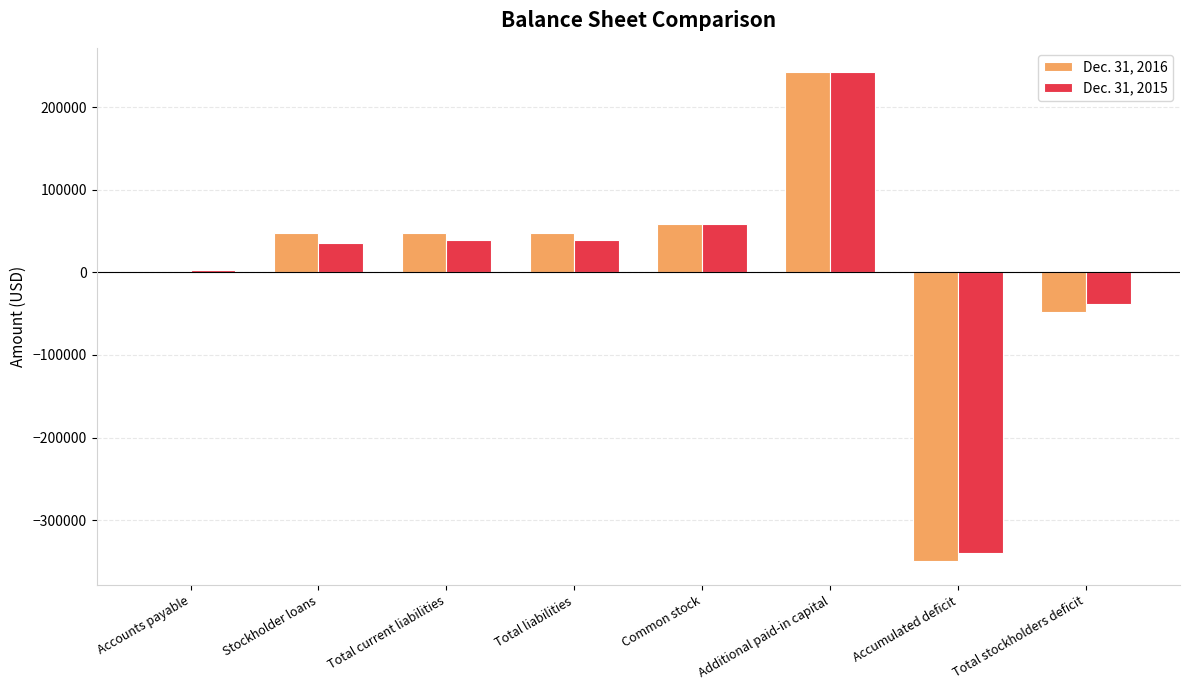

What are all the series names shown in the legend?

Dec. 31, 2016, Dec. 31, 2015